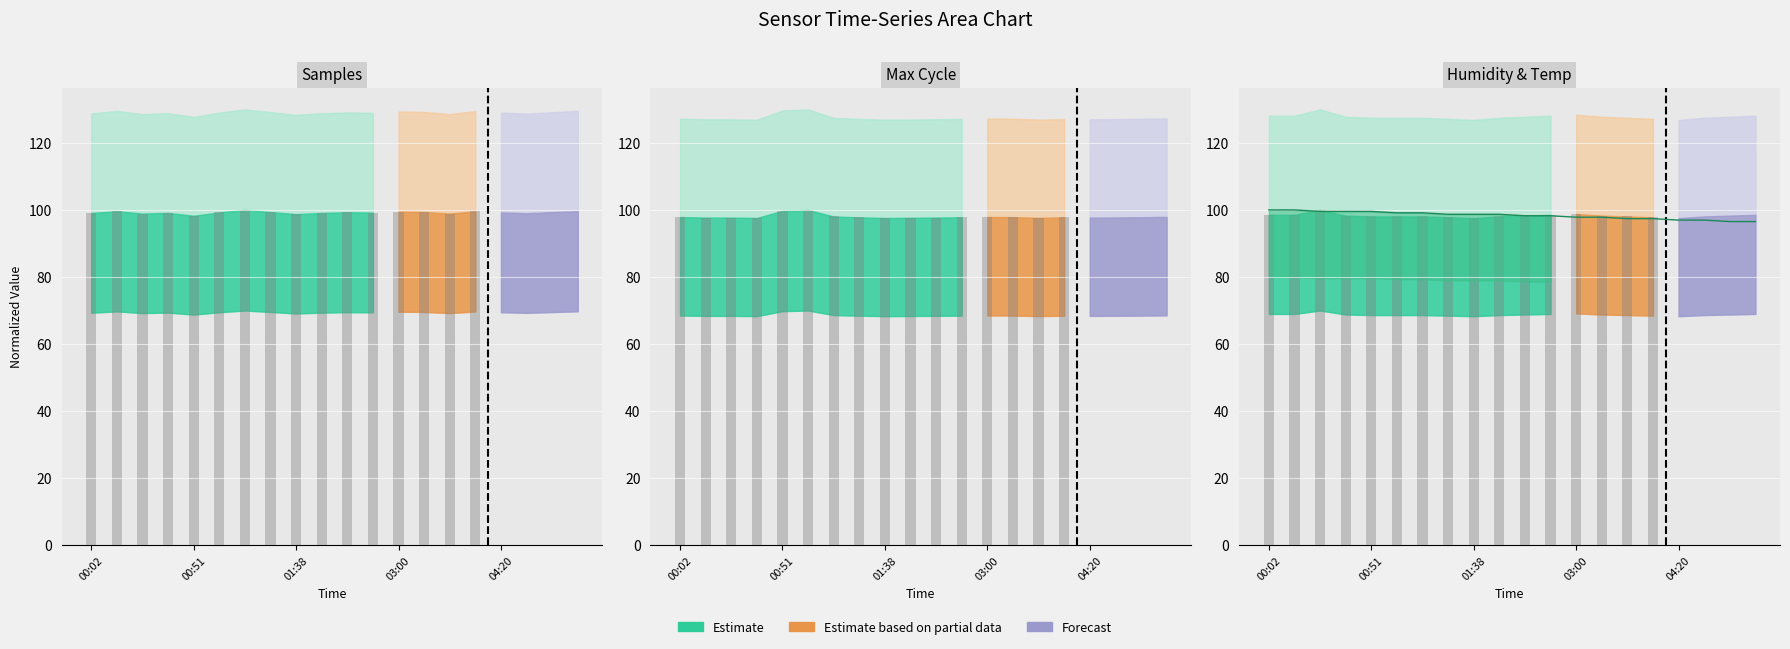

Is it true that the value at 17 is 97.0?

True